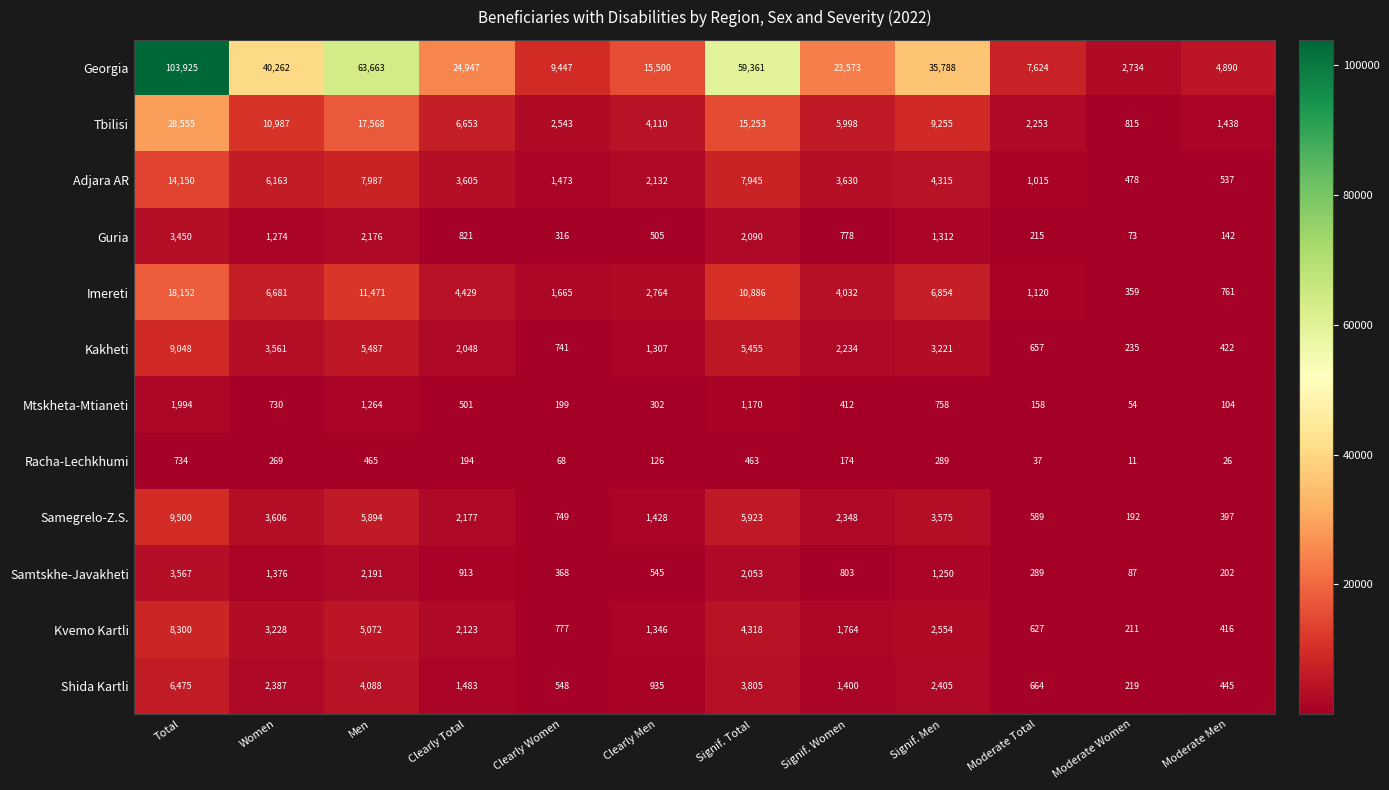

Which series has the largest total across all categories?

Georgia